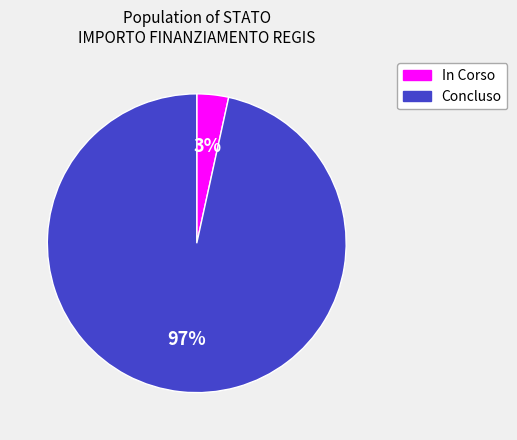

Count the number of slices in the pie.

2